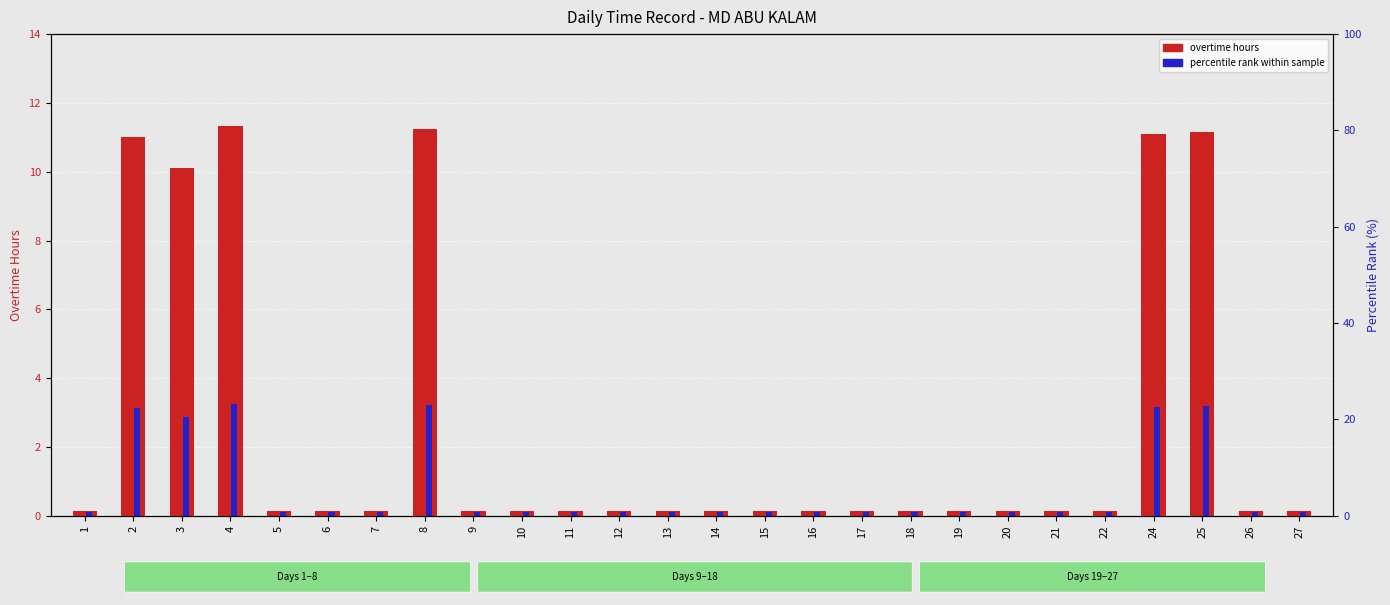

At which label is percentile rank within sample closest to 1?

1